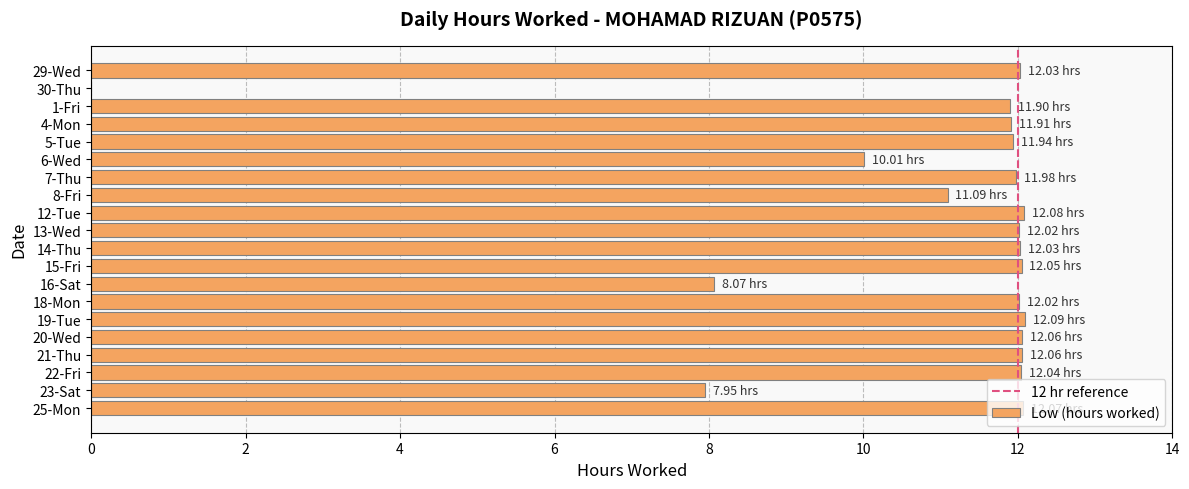

What is the ratio of the value at 29-Wed to the value at 16-Sat?

1.5